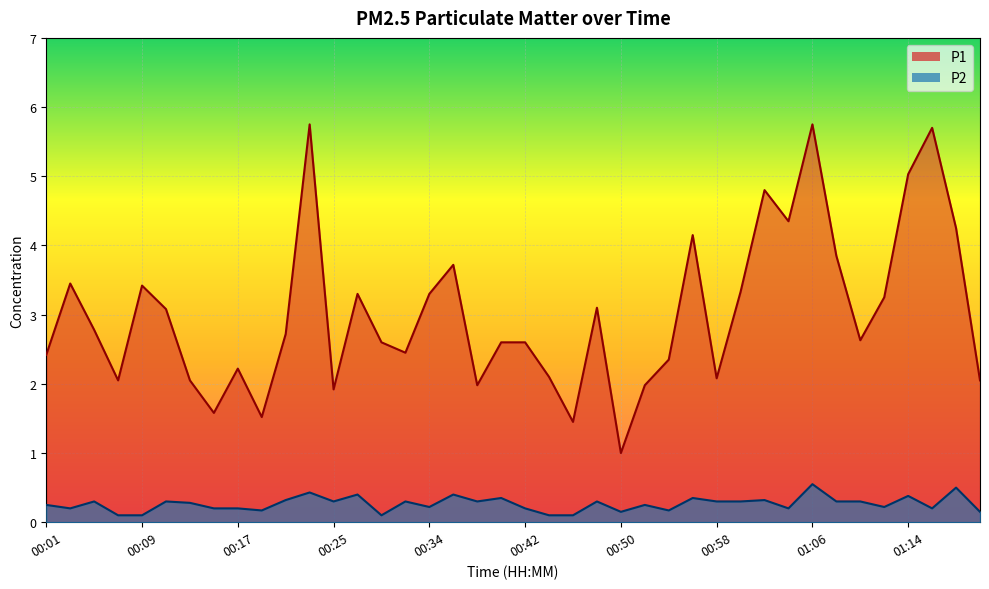

True or false: P2 has a value of 0.1 at 01:10.

False